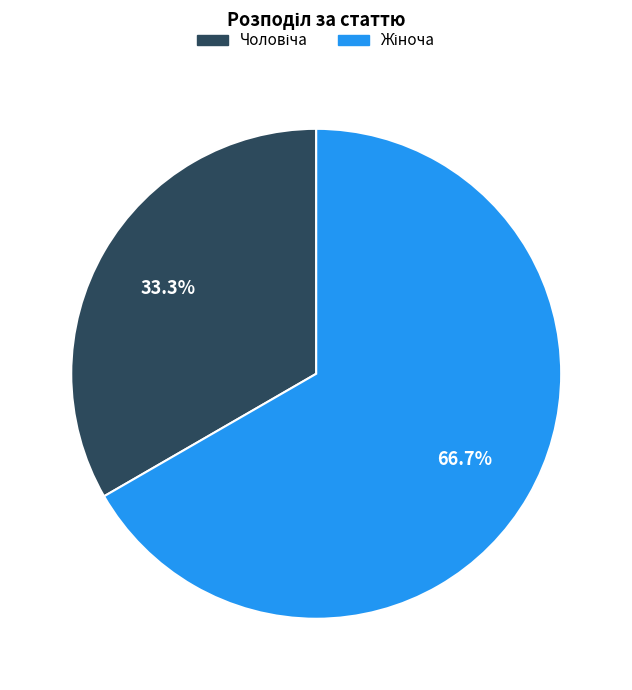

Is there any slice that represents more than half of the pie?

Yes